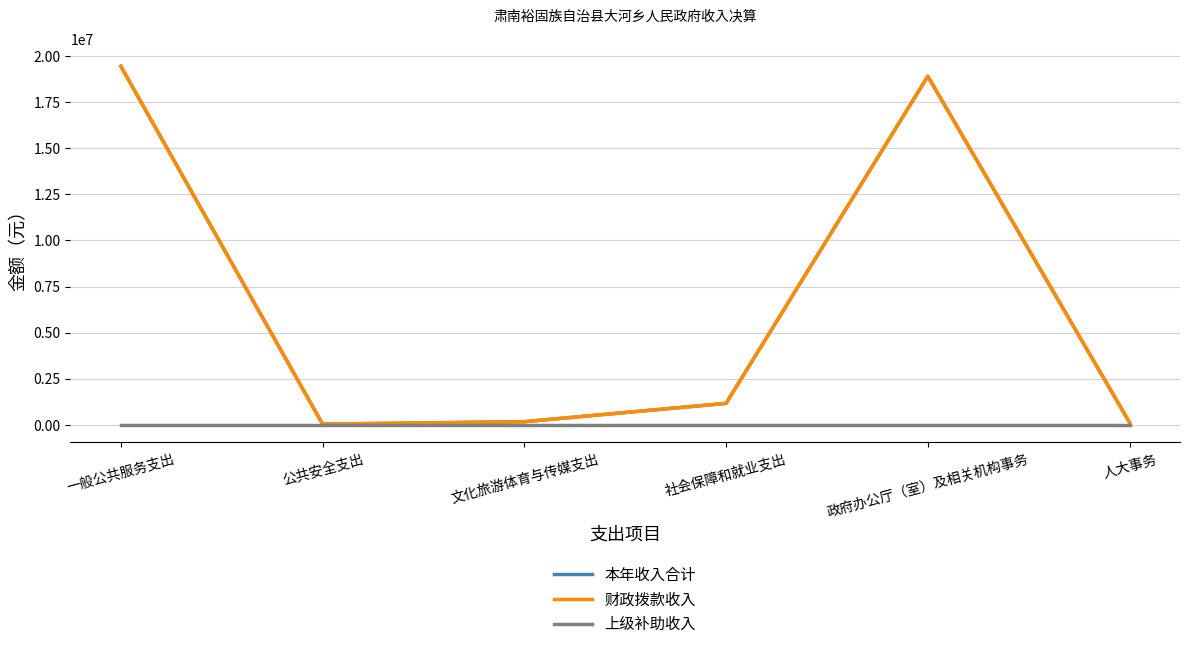

Is this an area chart (filled region under the line)?

No